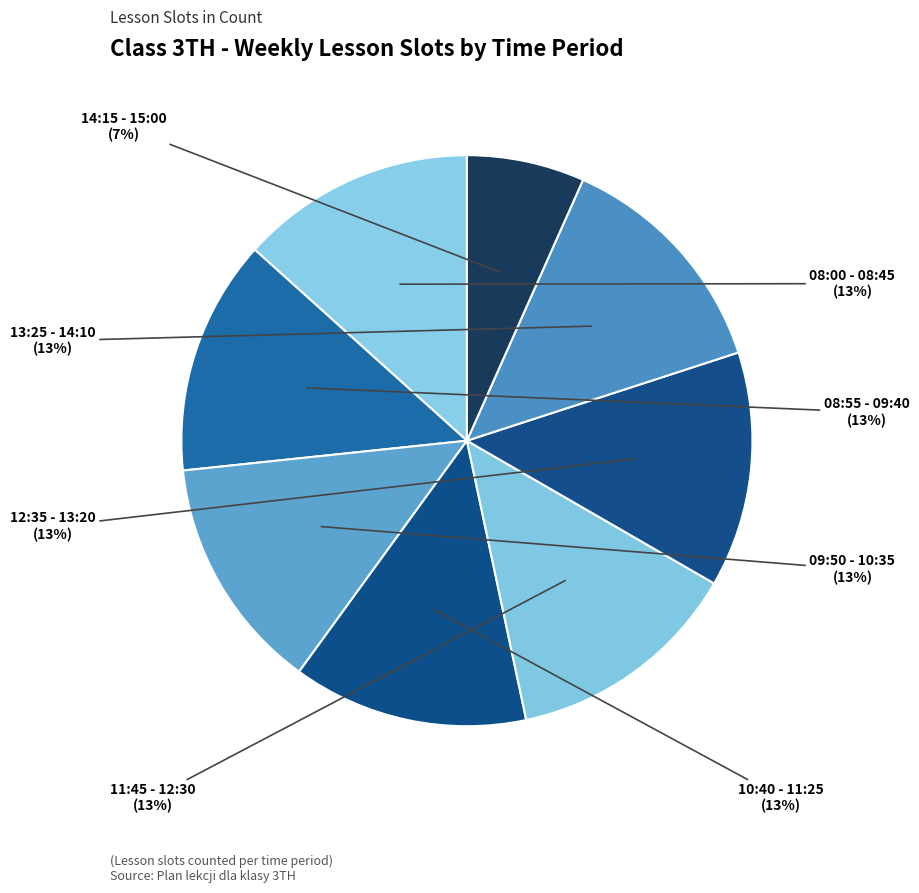

Combined, do 14:15 - 15:00 and 08:55 - 09:40 account for over 50%?

No